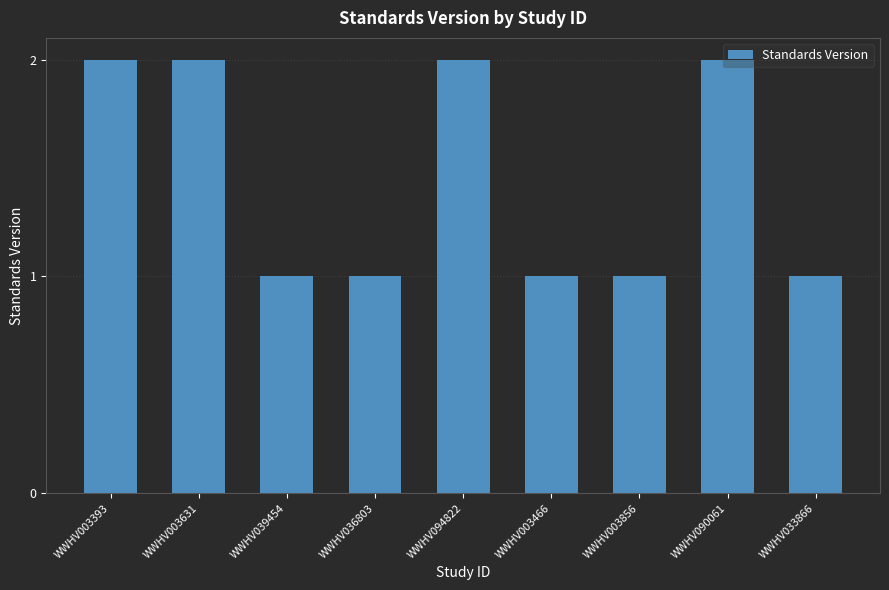

The value at WWHV033866 is 1. True or false?

True